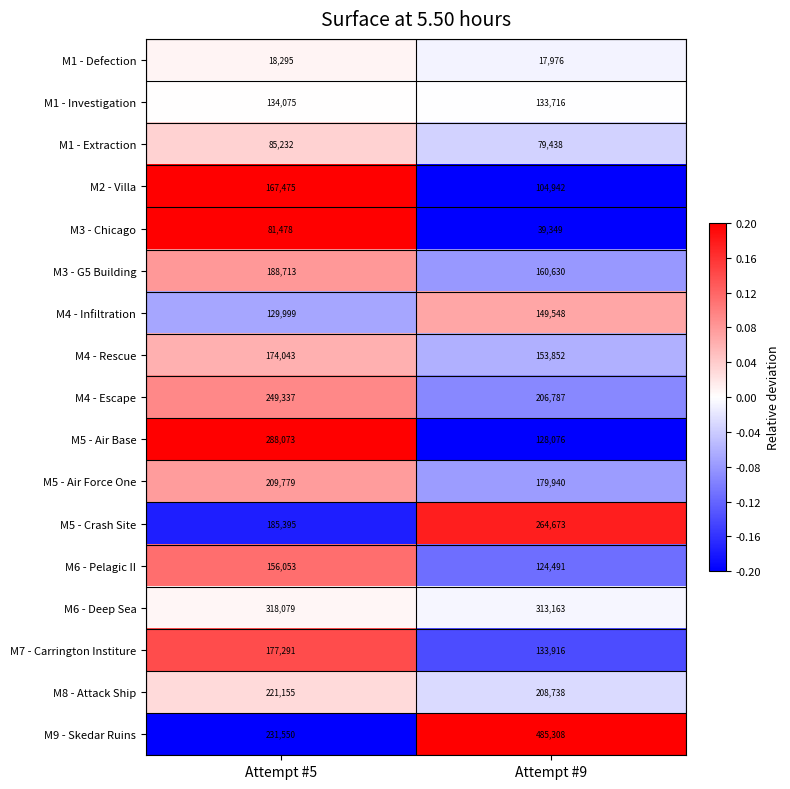

At which category is the sum across all series the highest?

Attempt #5